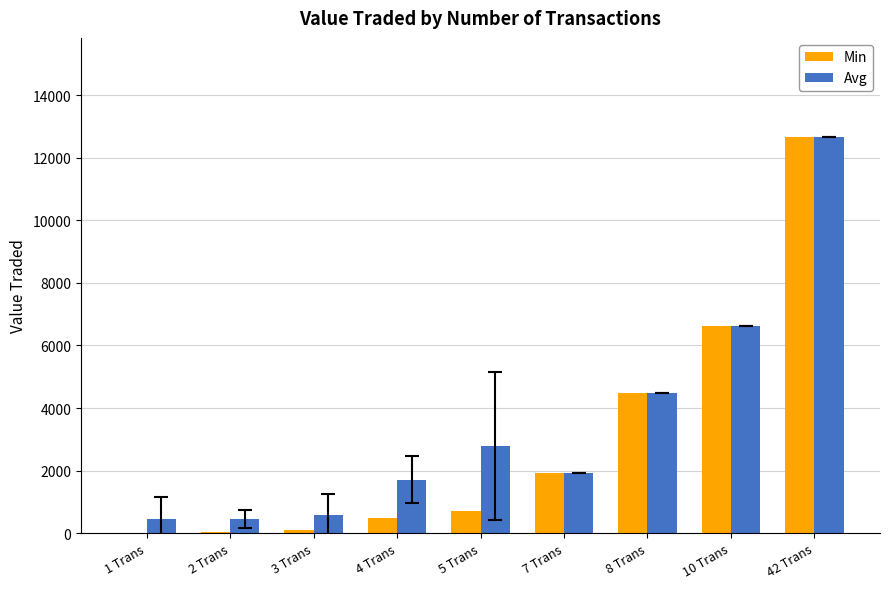

Between 7 Trans and 42 Trans, which series saw the biggest shift?

Min